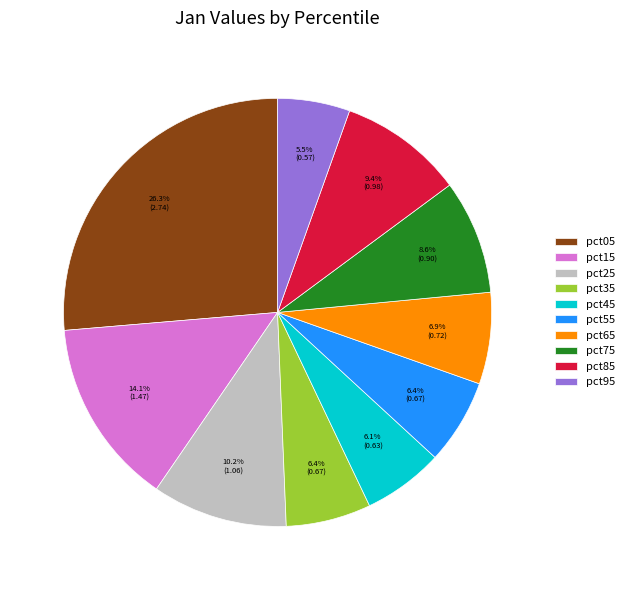

Between pct95 and pct65, which is larger?

pct65